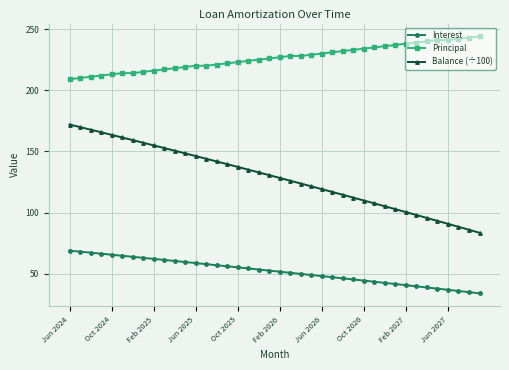

How many lines are shown in the chart?

3